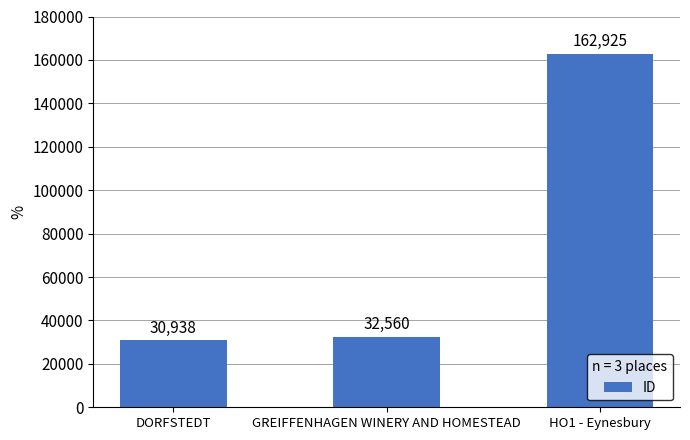

List the labels in order of value, smallest first.

DORFSTEDT, GREIFFENHAGEN WINERY AND HOMESTEAD, HO1 - Eynesbury